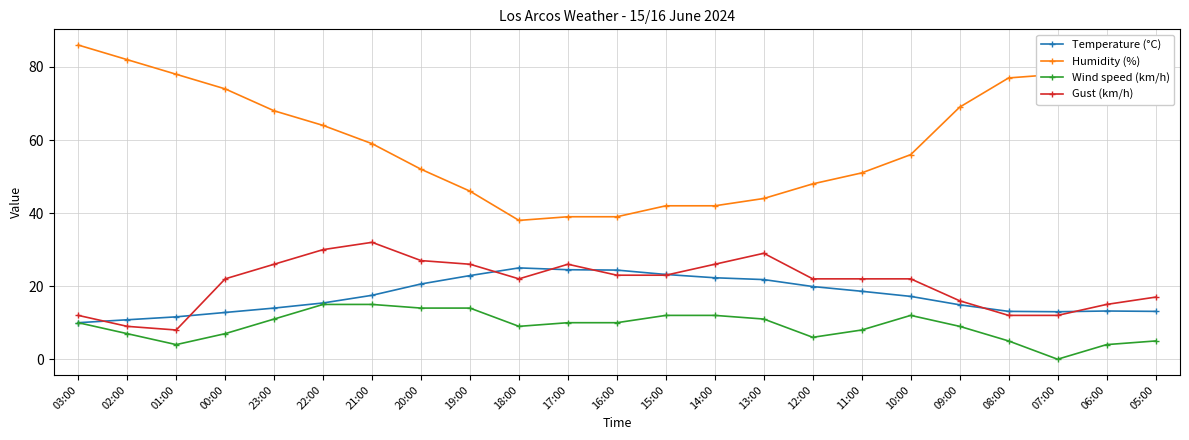

How many lines are shown in the chart?

4